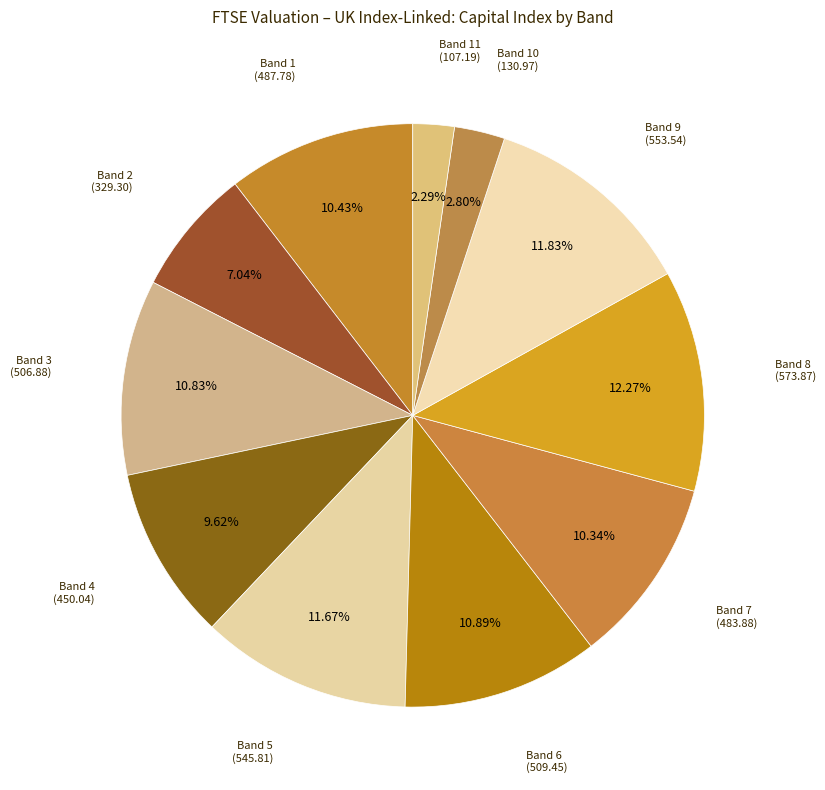

Is there any slice that represents more than half of the pie?

No